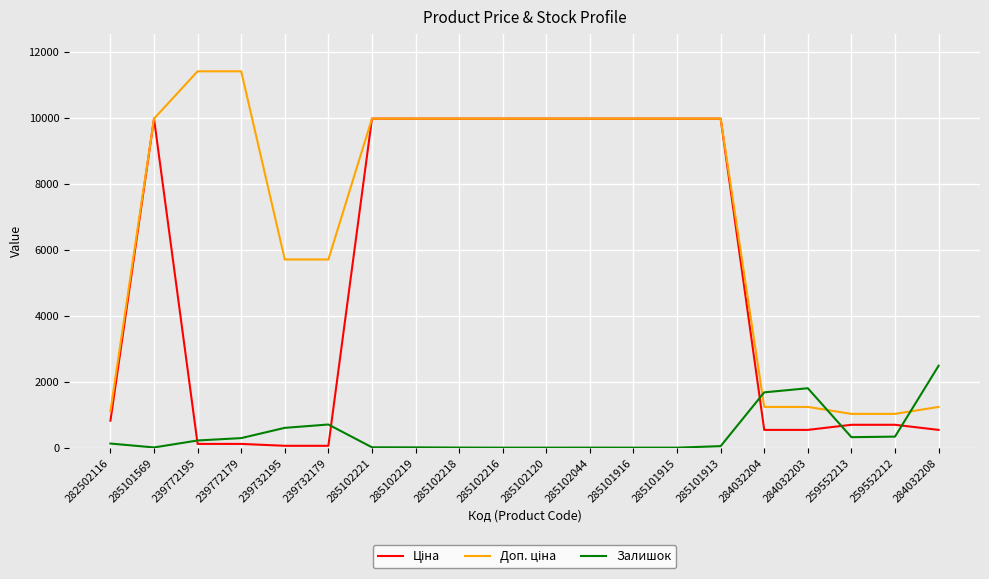

Count the number of data series in this chart.

3